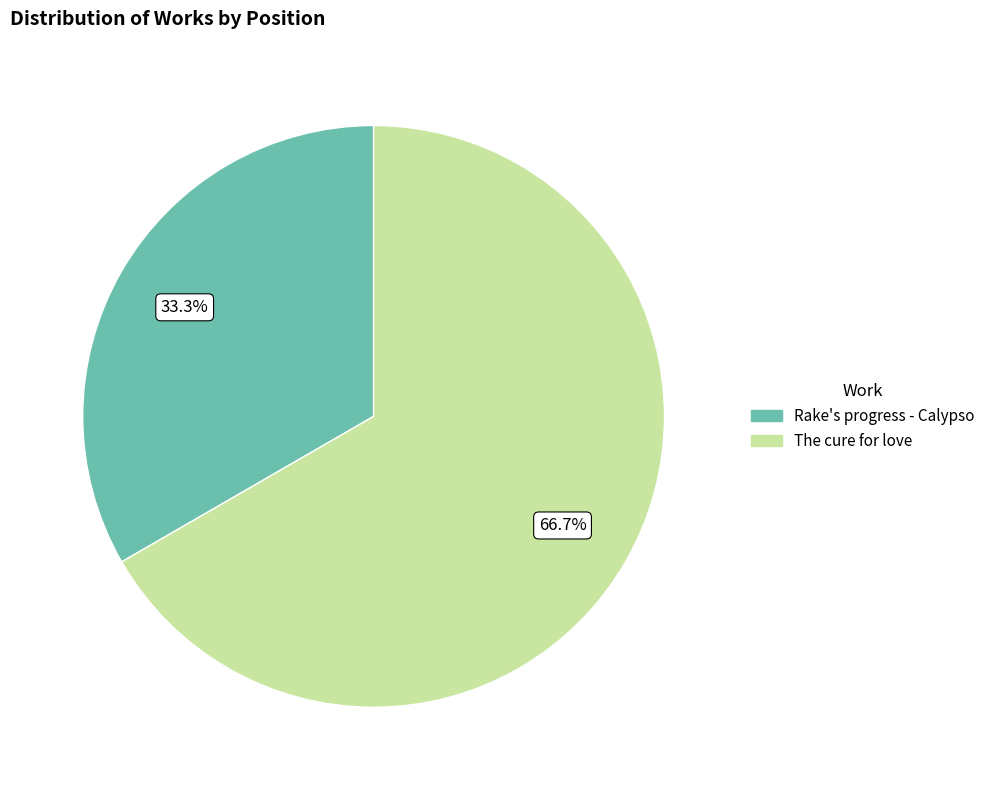

Rank the categories by value from lowest to highest.

Rake's progress - Calypso, The cure for love